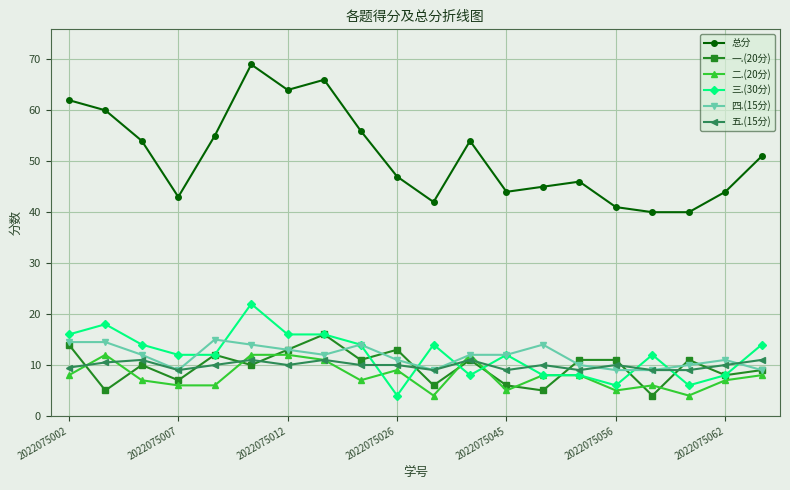

How many categories are shown in the chart?

20